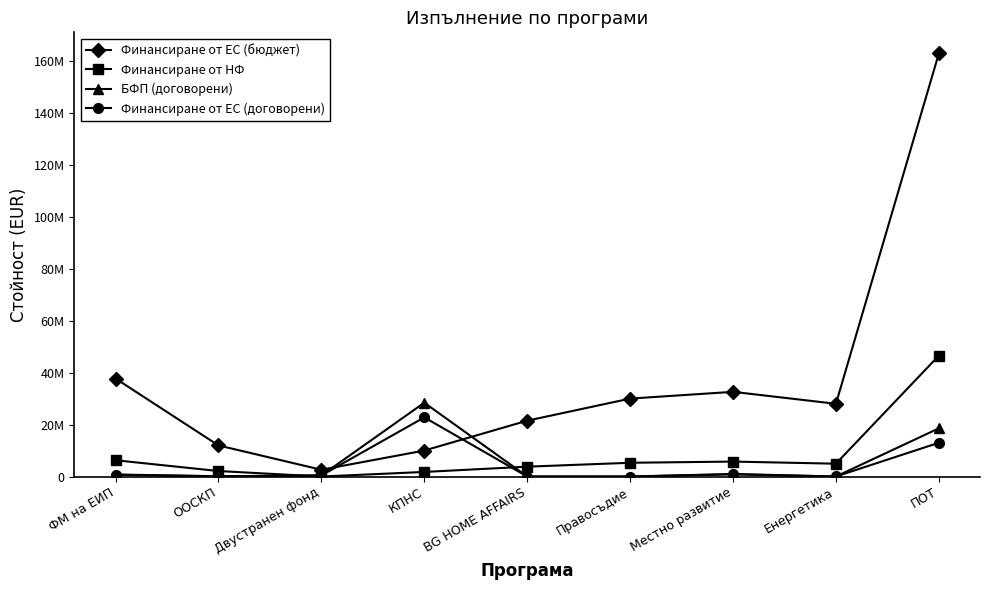

Is this an area chart (filled region under the line)?

No